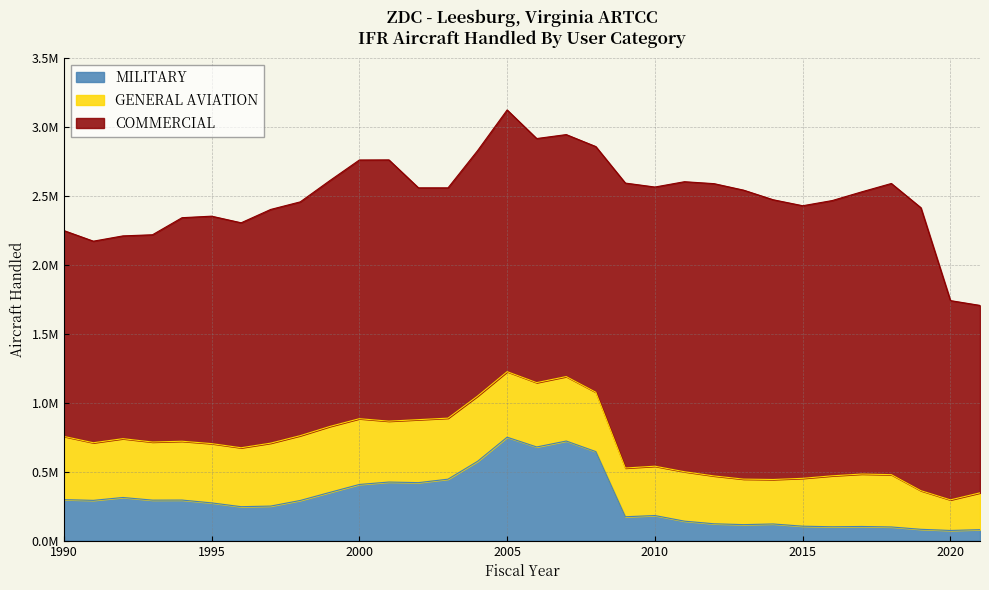

Is the value of MILITARY at 2016 greater than the value of GENERAL AVIATION at 1993?

No